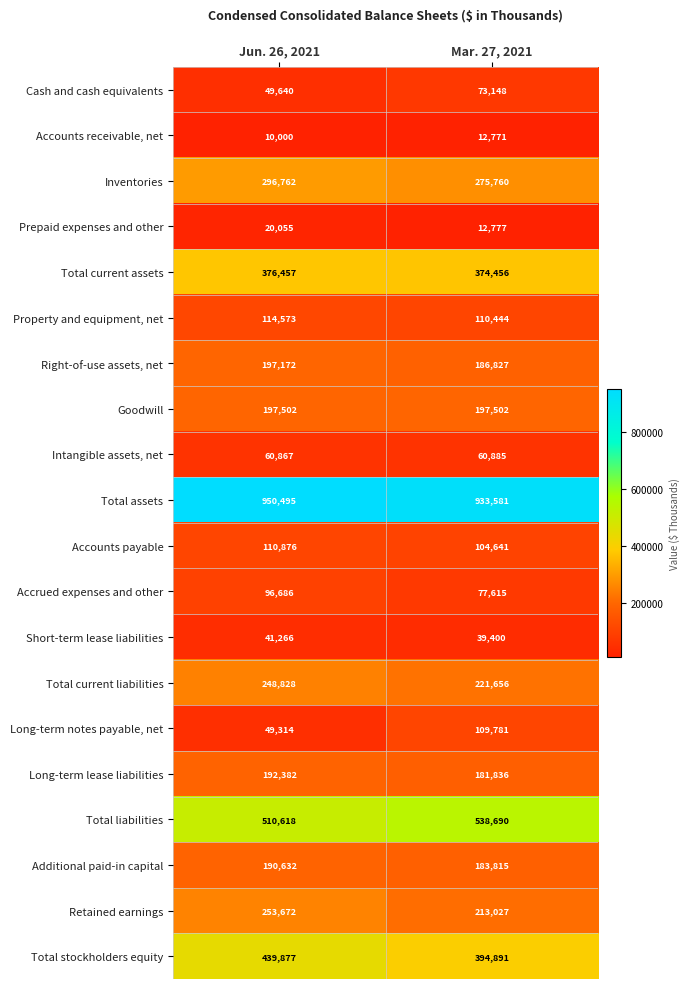

At which label is Property and equipment, net closest to 112508?

Mar. 27, 2021